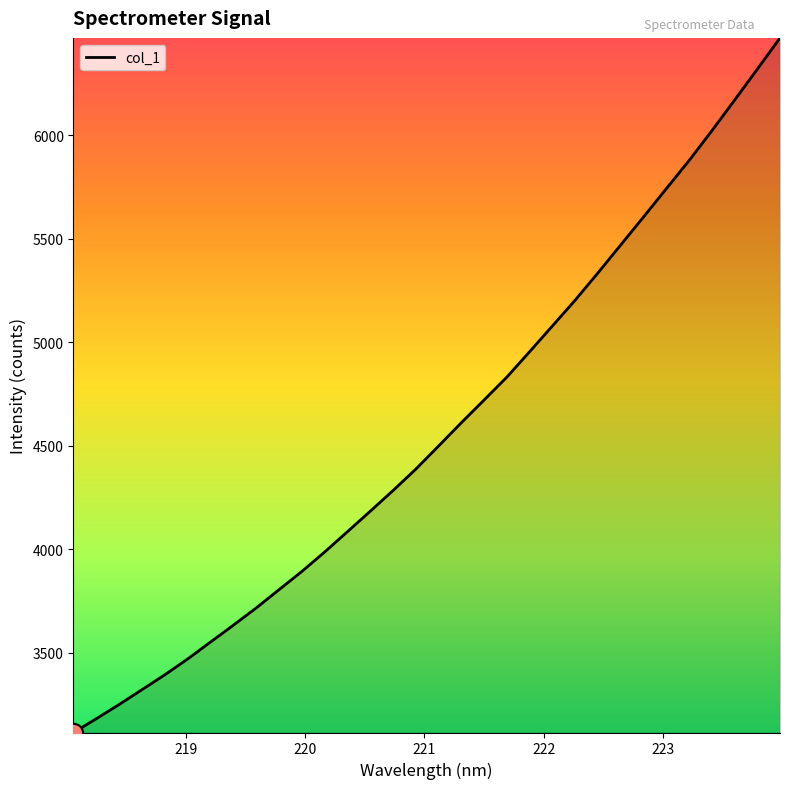

What is the maximum value shown in the chart?

6470.5